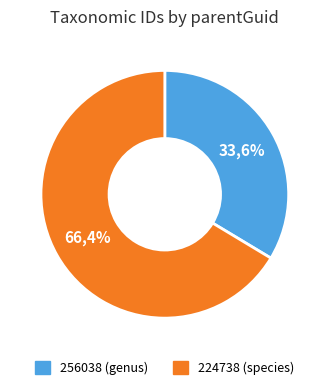

True or false: 224738 accounts for 75% of the total.

False